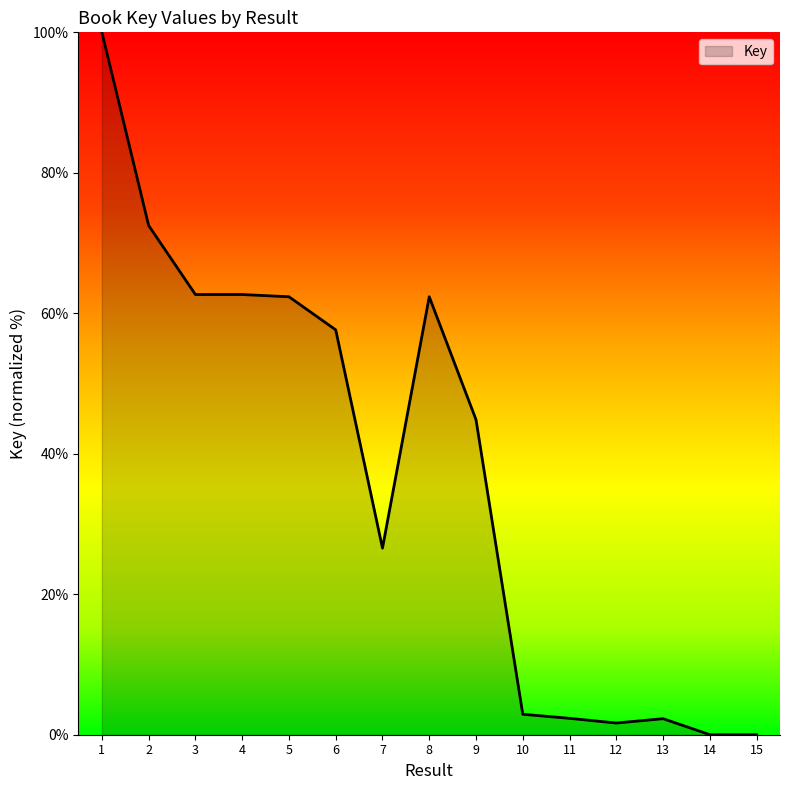

What is the difference between the values at 10 and 1?

97.1